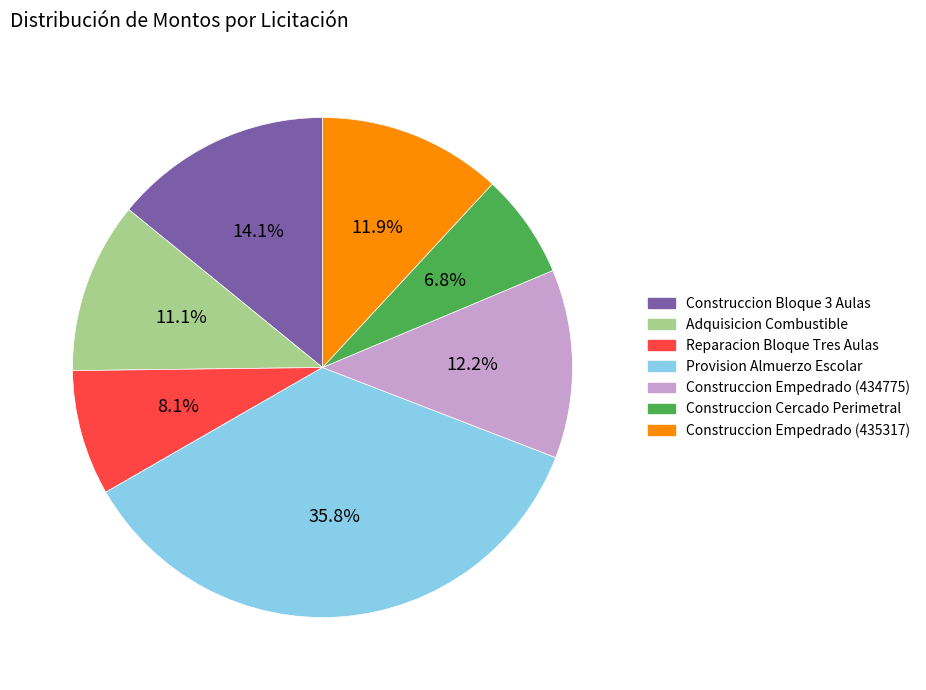

True or false: Construccion Bloque 3 Aulas accounts for 14% of the total.

True